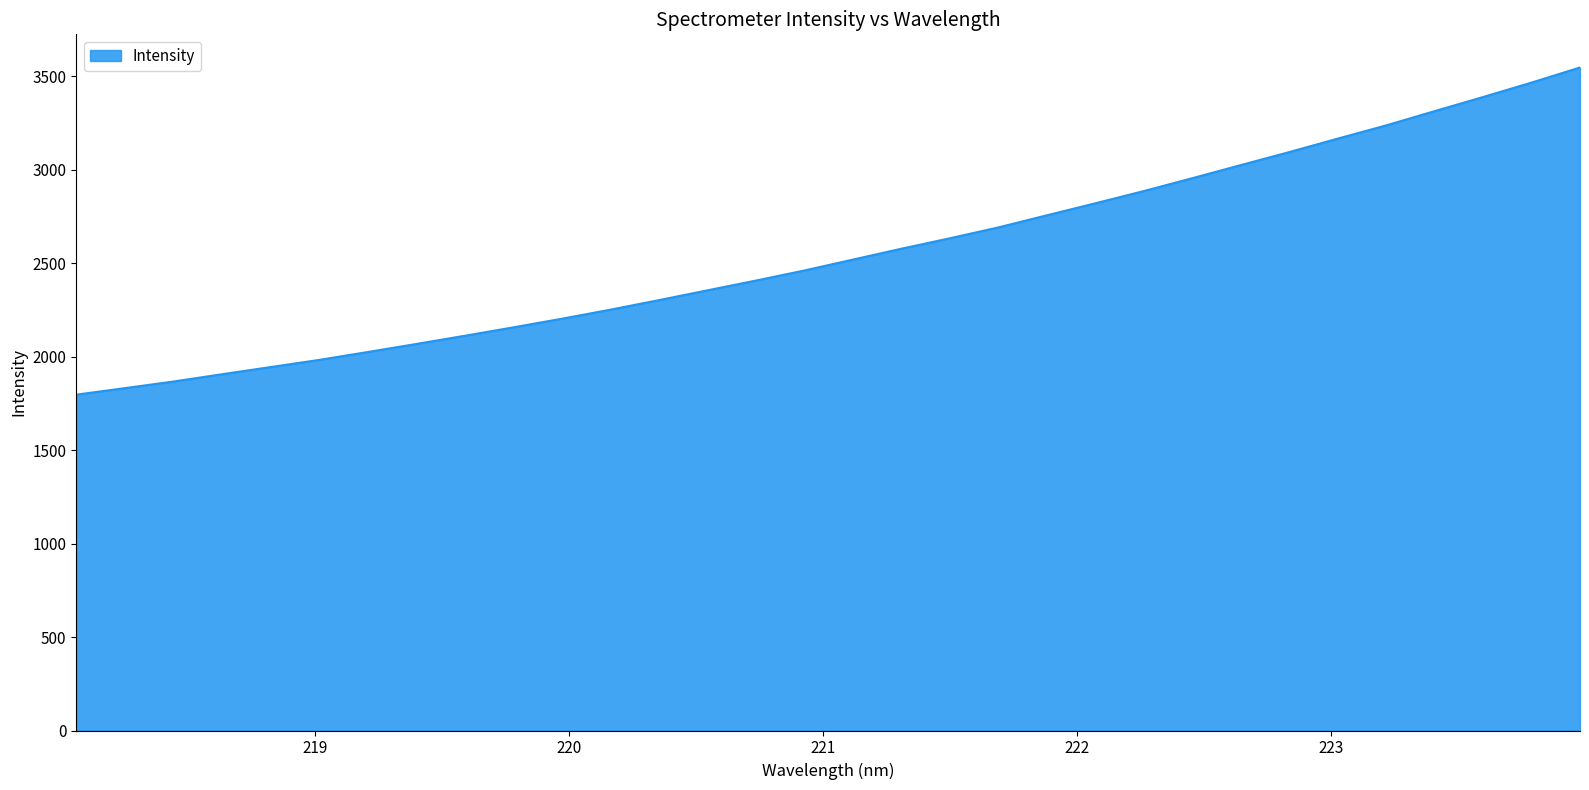

How many lines are shown in the chart?

1